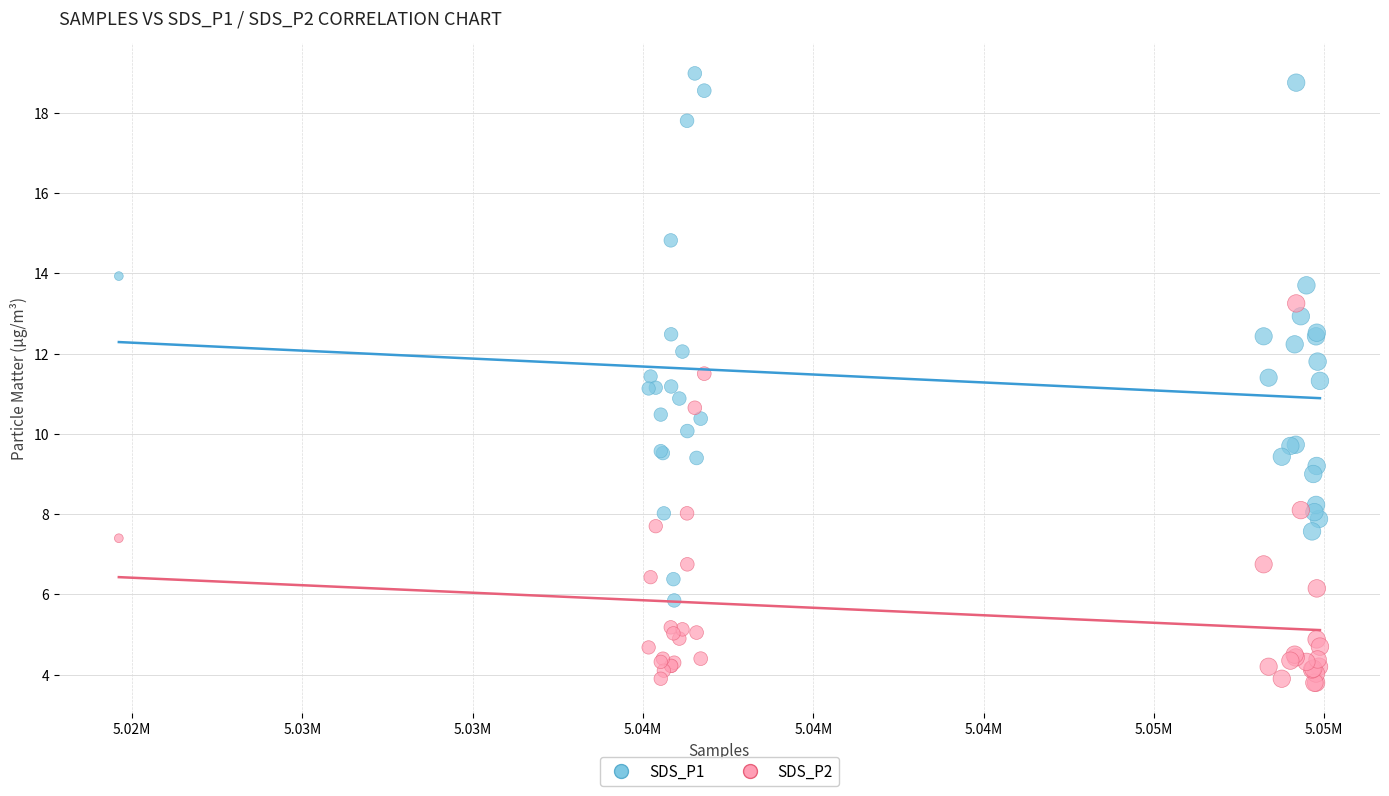

Which series reaches the maximum Y coordinate?

SDS_P1